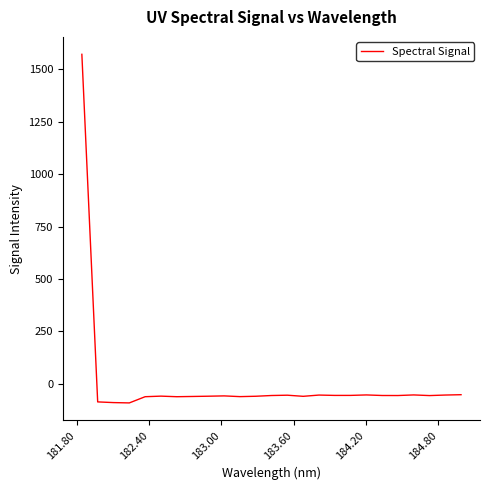

What is the difference between the maximum and minimum values?

1664.3